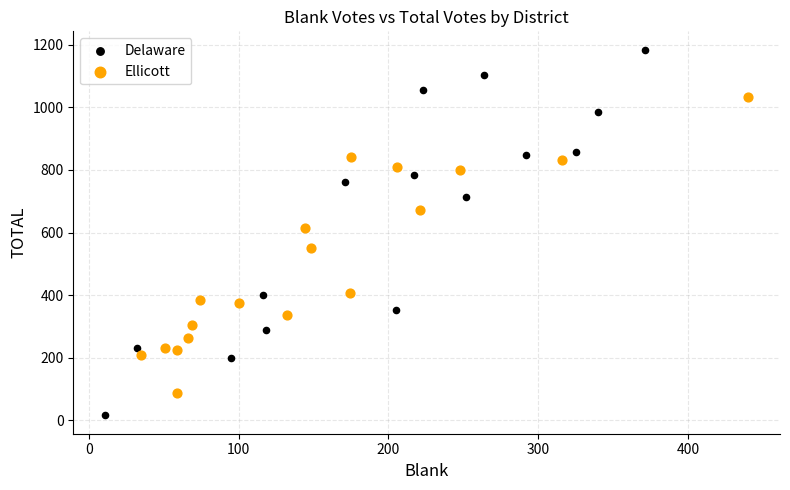

Which series has the largest Y range (max minus min)?

Delaware